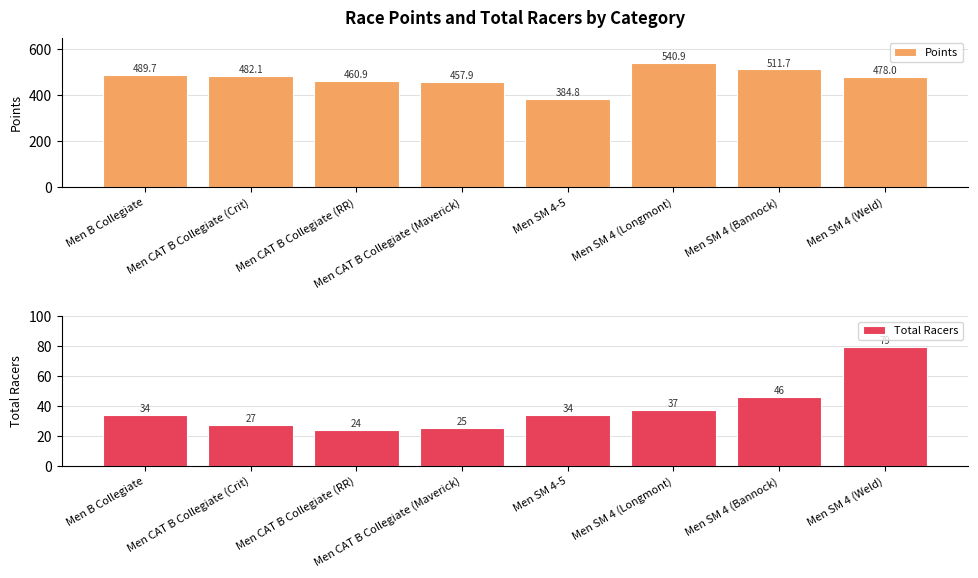

What is the difference between the highest and lowest values at Men SM 4-5?

350.8